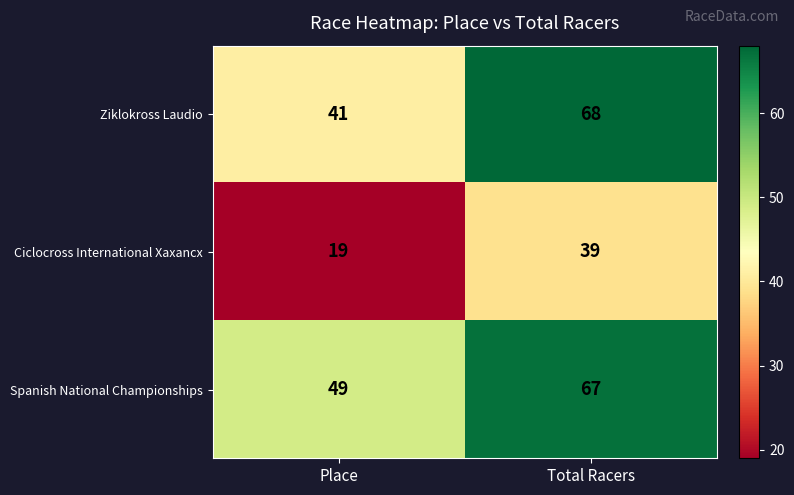

Count the number of categories in the chart.

2